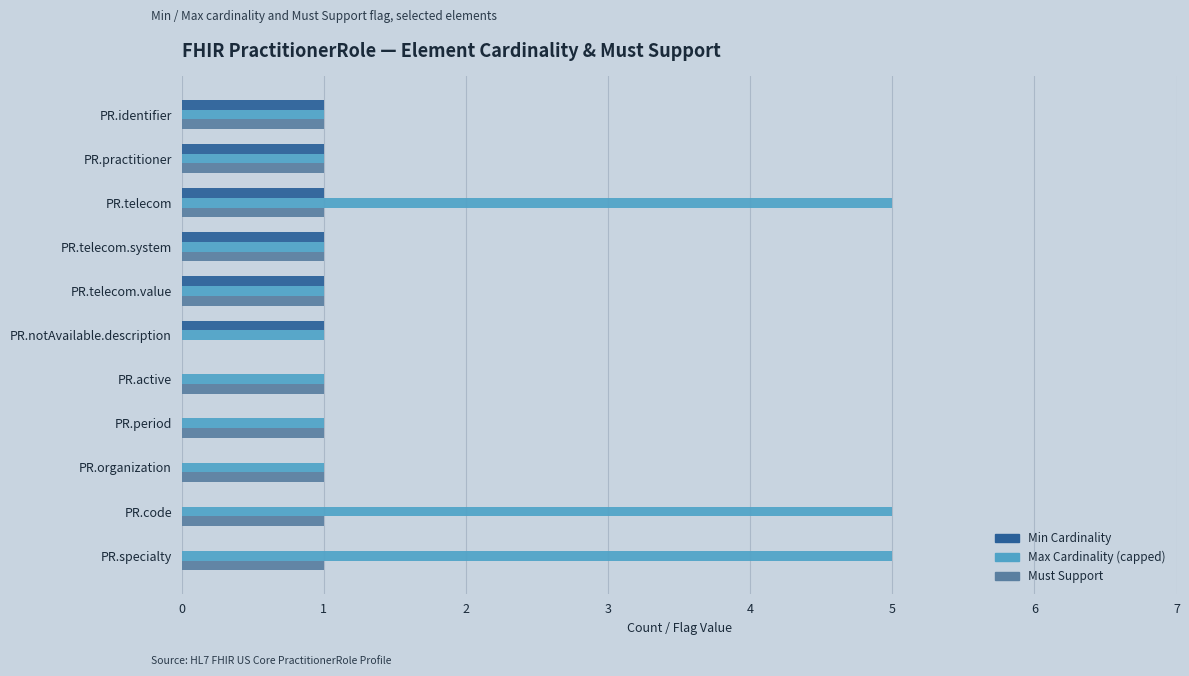

Count the number of categories in the chart.

11